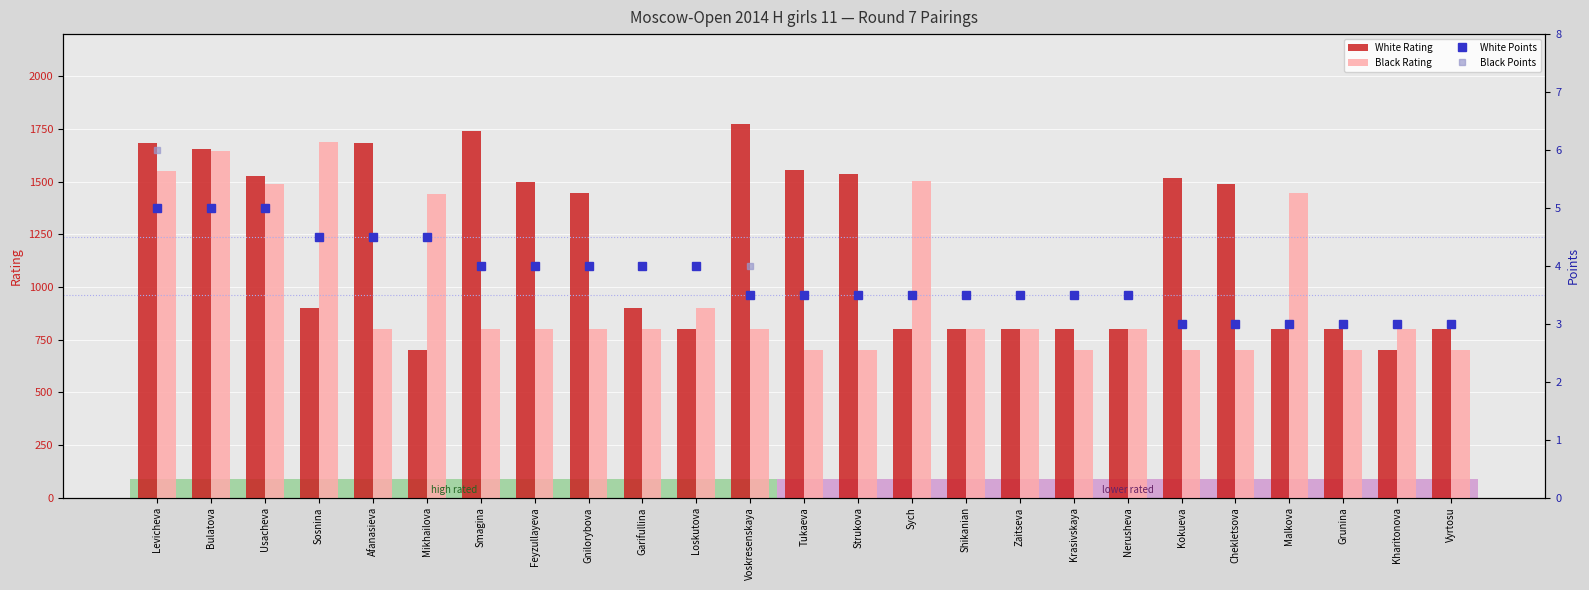

Reading left to right, what are all the values shown in this chart?

White Rating: Levicheva=1681.0	Bulatova=1656.0	Usacheva=1525.0	Sosnina=900.0	Afanasieva=1684.0	Mikhailova=700.0	Smagina=1740.0	Feyzullayeva=1499.0	Gnilorybova=1446.0	Garifullina=900.0	Loskutova=800.0	Voskresenskaya=1773.0	Tukaeva=1554.0	Strukova=1537.0	Sych=800.0	Shikanian=800.0	Zaitseva=800.0	Krasivskaya=800.0	Nerusheva=800.0	Kokueva=1519.0	Chekletsova=1487.0	Malkova=800.0	Grunina=800.0	Kharitonova=700.0	Vyrtosu=800.0
Black Rating: Levicheva=1549.0	Bulatova=1645.0	Usacheva=1487.0	Sosnina=1687.0	Afanasieva=800.0	Mikhailova=1443.0	Smagina=800.0	Feyzullayeva=800.0	Gnilorybova=800.0	Garifullina=800.0	Loskutova=900.0	Voskresenskaya=800.0	Tukaeva=700.0	Strukova=700.0	Sych=1502.0	Shikanian=800.0	Zaitseva=800.0	Krasivskaya=700.0	Nerusheva=800.0	Kokueva=700.0	Chekletsova=700.0	Malkova=1446.0	Grunina=700.0	Kharitonova=800.0	Vyrtosu=700.0
White Points: Levicheva=5.0	Bulatova=5.0	Usacheva=5.0	Sosnina=4.5	Afanasieva=4.5	Mikhailova=4.5	Smagina=4.0	Feyzullayeva=4.0	Gnilorybova=4.0	Garifullina=4.0	Loskutova=4.0	Voskresenskaya=3.5	Tukaeva=3.5	Strukova=3.5	Sych=3.5	Shikanian=3.5	Zaitseva=3.5	Krasivskaya=3.5	Nerusheva=3.5	Kokueva=3.0	Chekletsova=3.0	Malkova=3.0	Grunina=3.0	Kharitonova=3.0	Vyrtosu=3.0
Black Points: Levicheva=6.0	Bulatova=5.0	Usacheva=5.0	Sosnina=4.5	Afanasieva=4.5	Mikhailova=4.5	Smagina=4.0	Feyzullayeva=4.0	Gnilorybova=4.0	Garifullina=4.0	Loskutova=4.0	Voskresenskaya=4.0	Tukaeva=3.5	Strukova=3.5	Sych=3.5	Shikanian=3.5	Zaitseva=3.5	Krasivskaya=3.5	Nerusheva=3.5	Kokueva=3.0	Chekletsova=3.0	Malkova=3.0	Grunina=3.0	Kharitonova=3.0	Vyrtosu=3.0